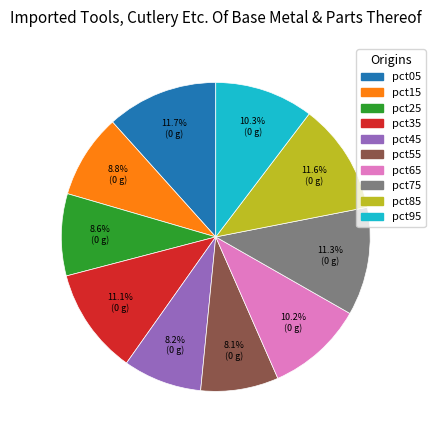

Count the number of slices in the pie.

10